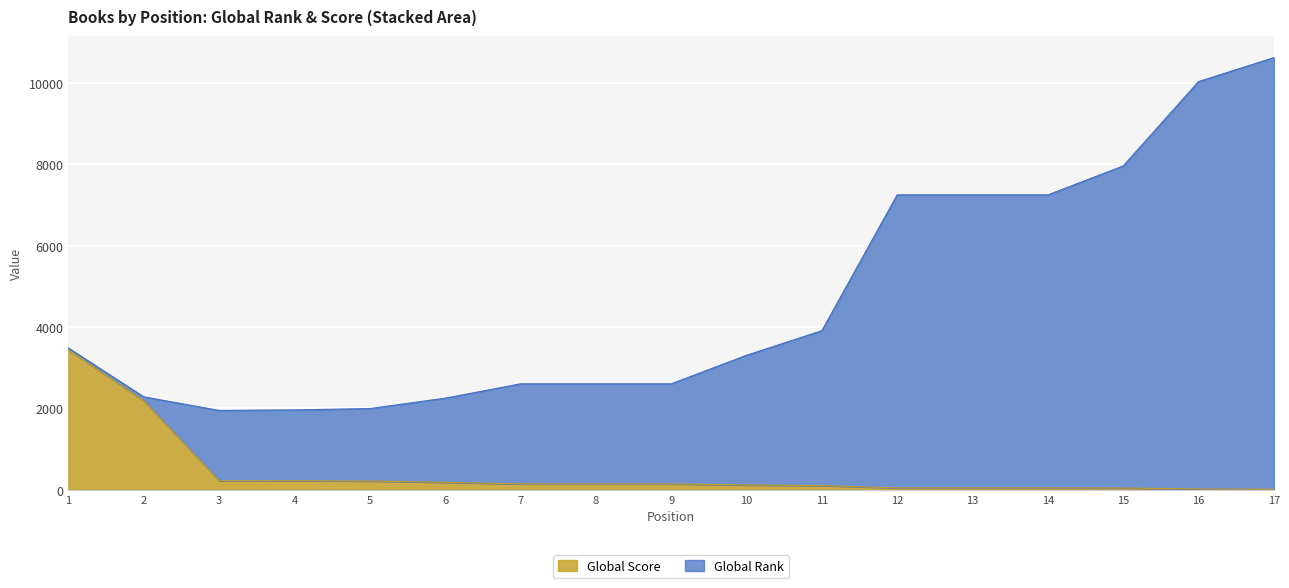

What is the highest value of the Global Score series?

3440